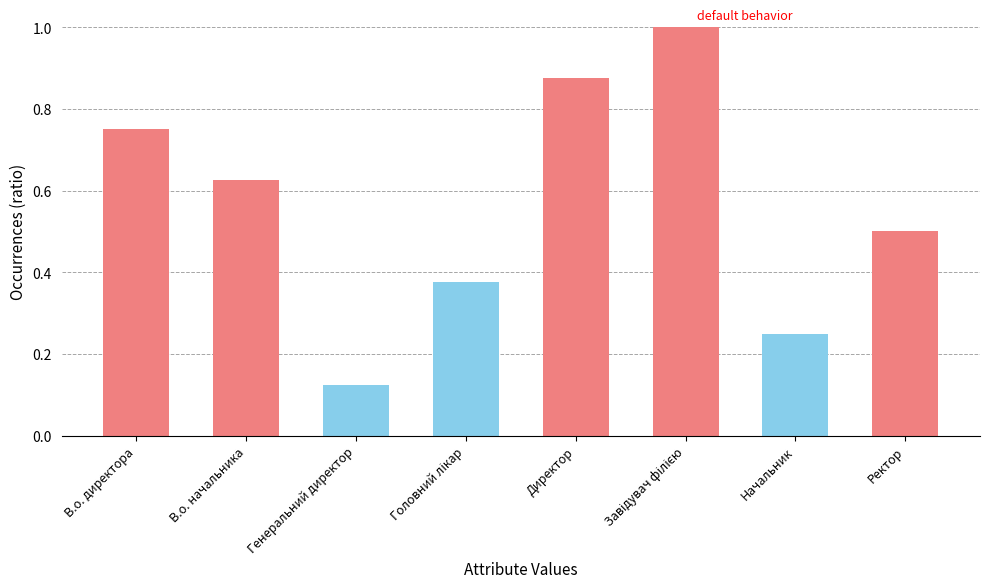

What is the label of the 5th bar from the left?

Директор